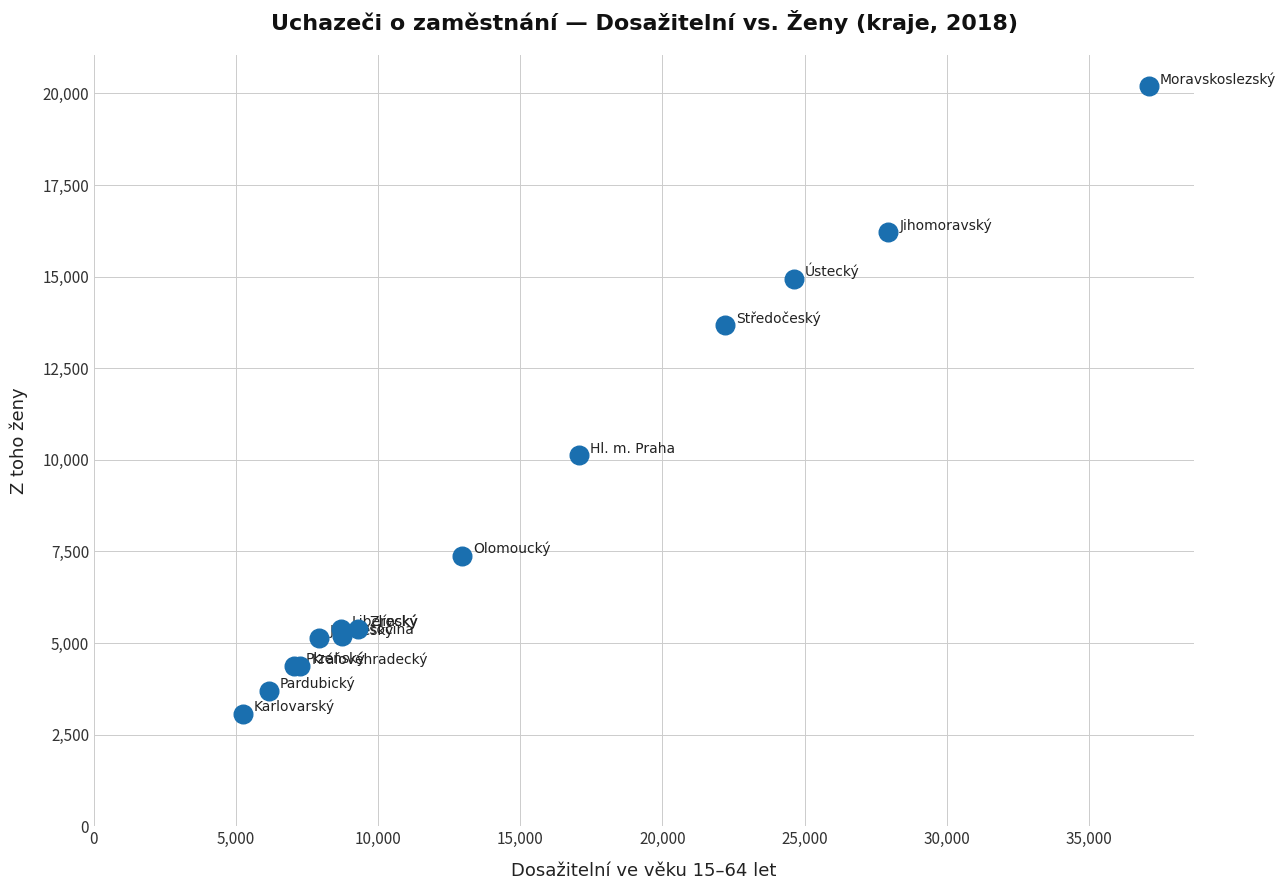

What Y value in the scatter plot is closest to 11625?

10124